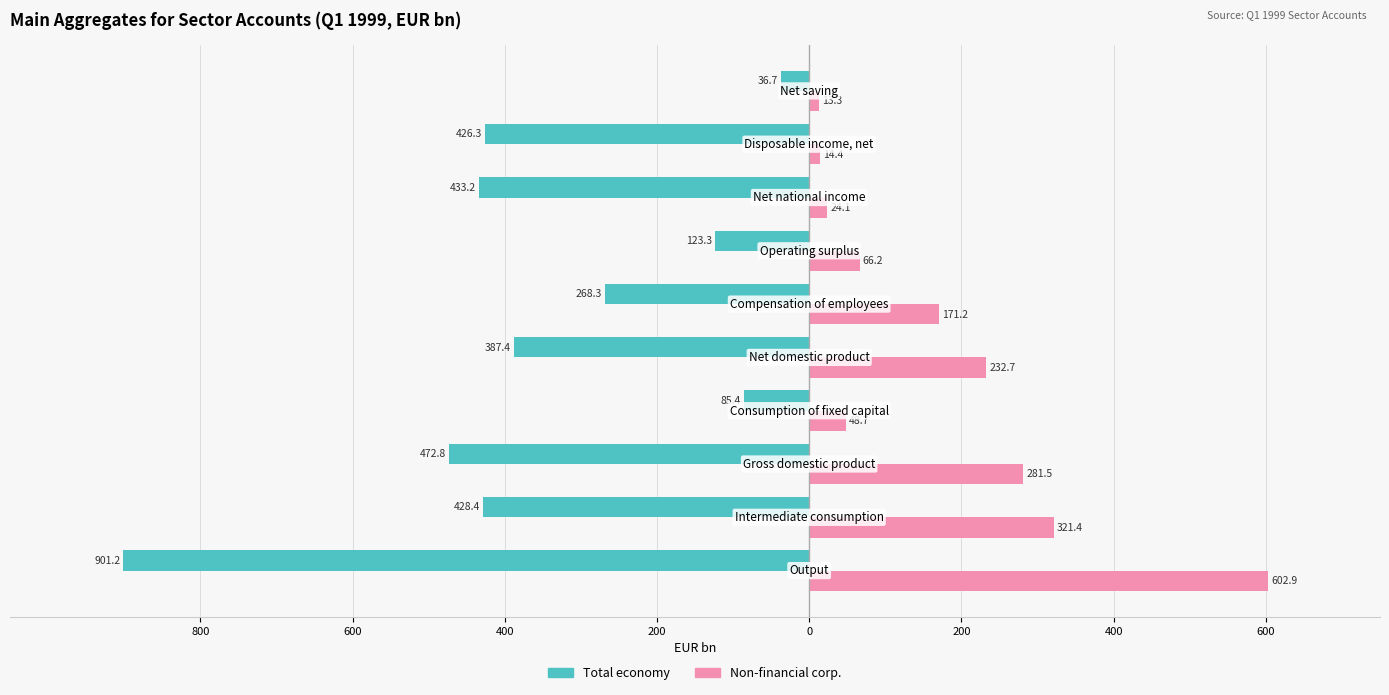

What is the sum of all Total economy values?

-3563.1